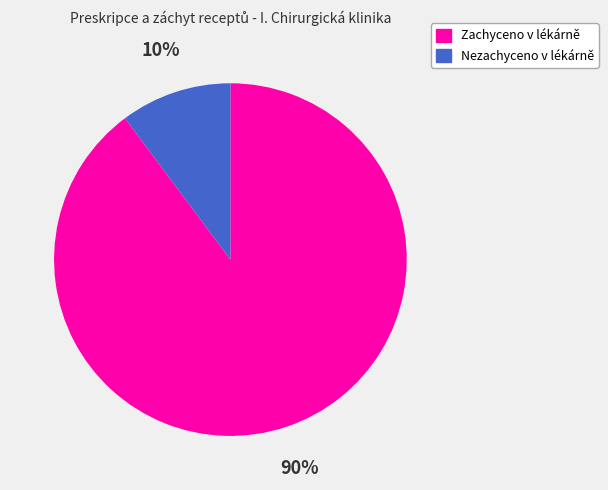

What percentage is the Nezachyceno v lékárně slice, to the nearest percent?

10%